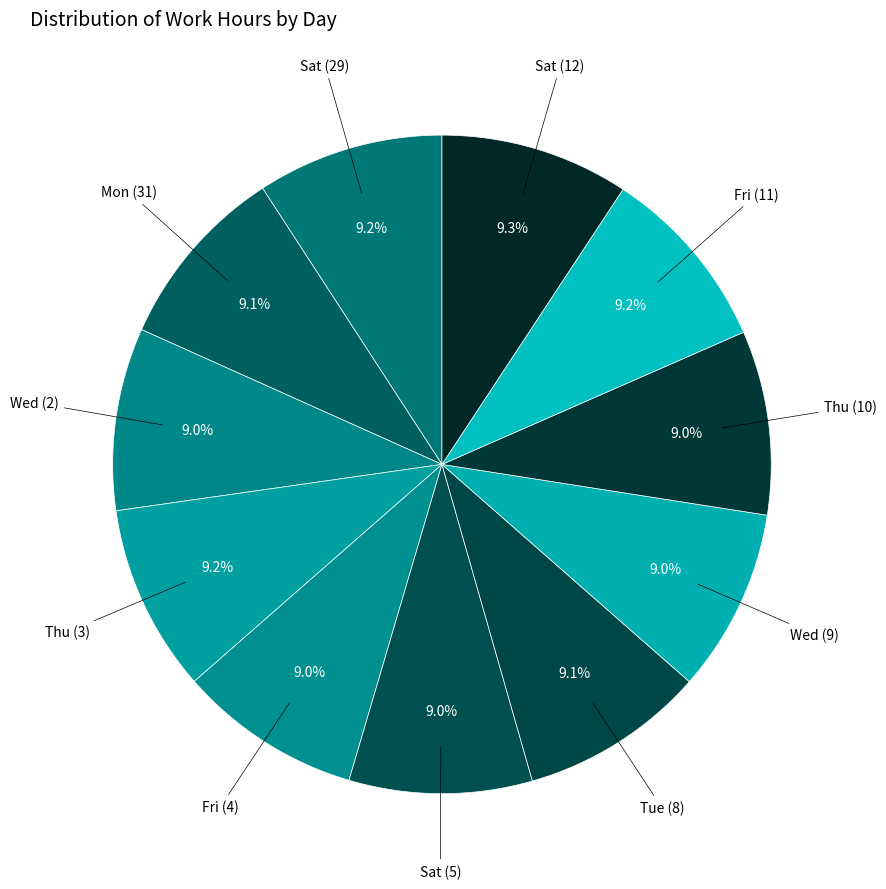

What portion of the pie excludes Thu (3)?

90.8%